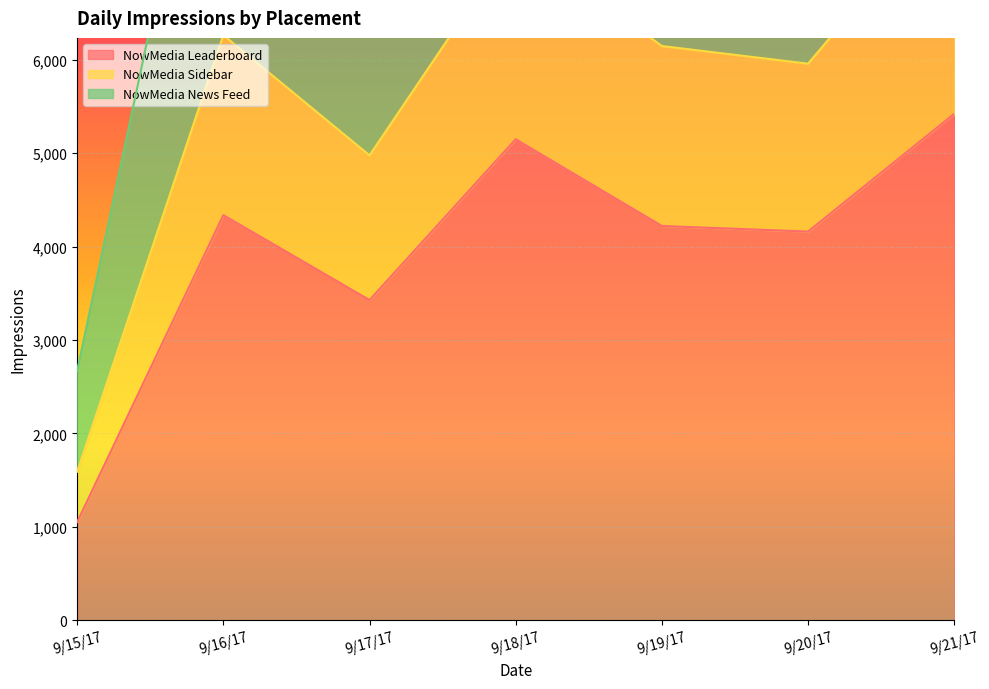

What is the total value across all series at 9/19/17?

10368